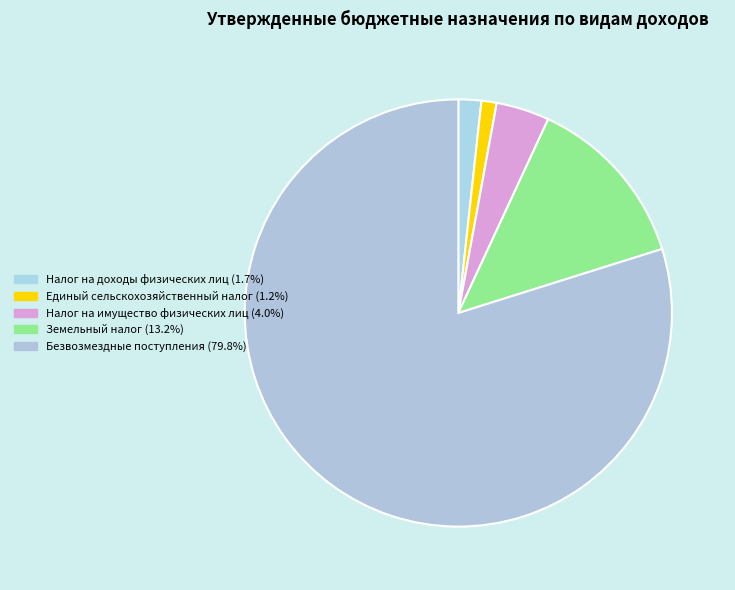

To the nearest percent, what portion does Земельный налог represent?

13%